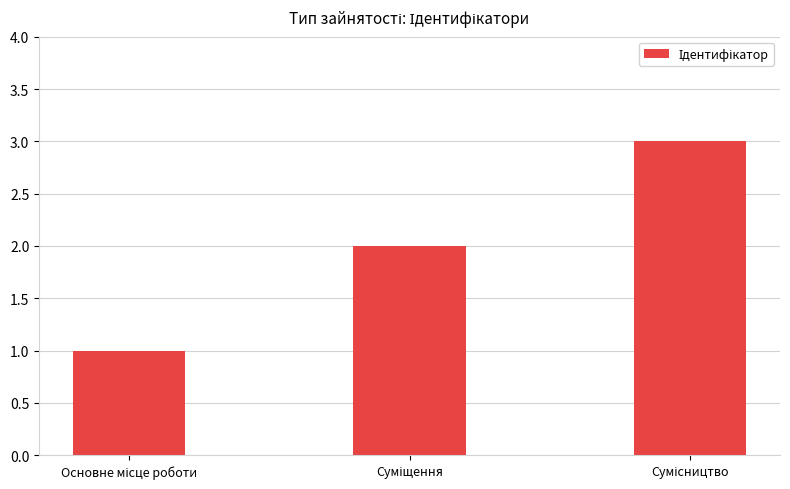

Count the values in the range 1 to 3.

3